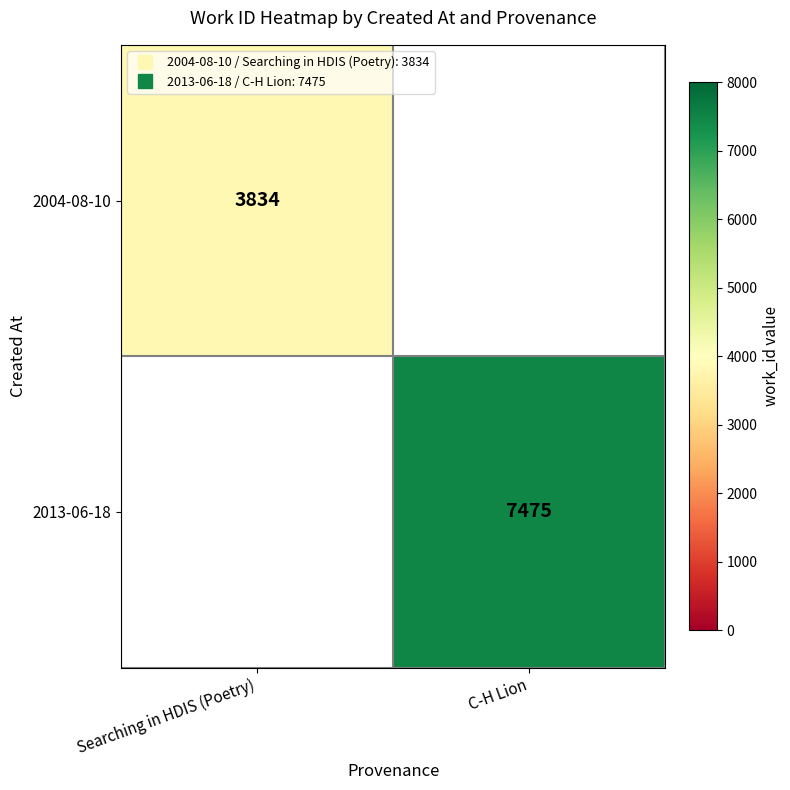

Is the value of 2013-06-18 at Searching in HDIS (Poetry) greater than the value of 2004-08-10 at C-H Lion?

No